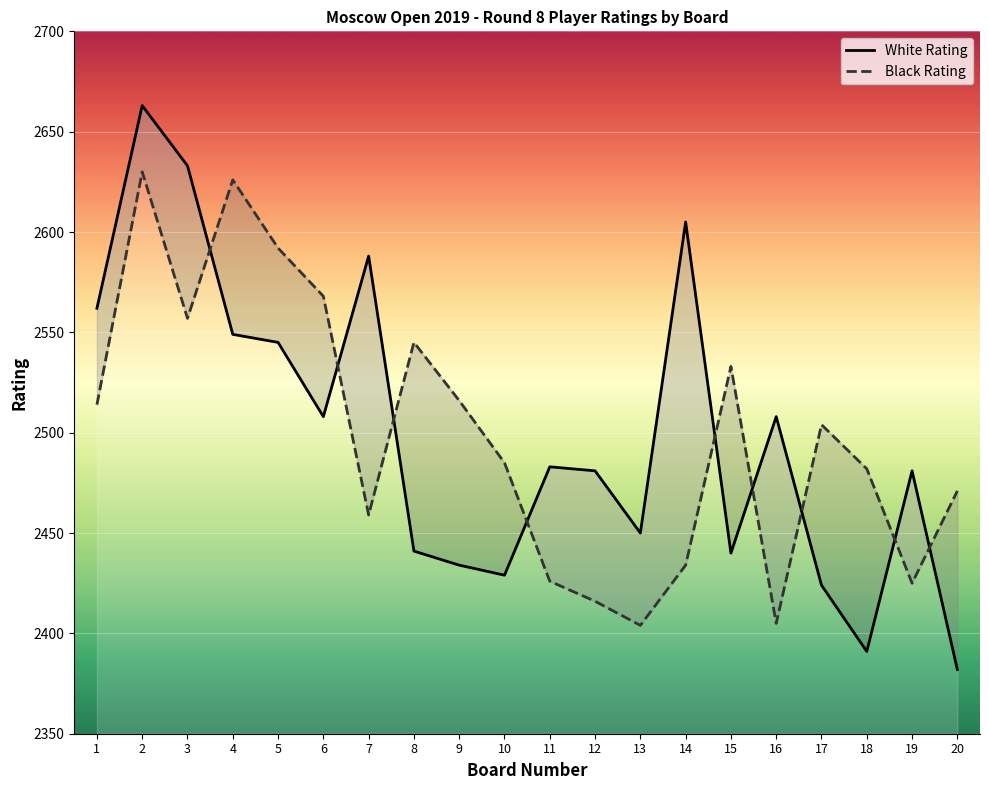

Reading left to right, transcribe all the data shown in this chart.

White Rating: 2562	2663	2633	2549	2545	2508	2588	2441	2434	2429	2483	2481	2450	2605	2440	2508	2424	2391	2481	2382
Black Rating: 2514	2630	2557	2626	2592	2568	2459	2545	2516	2485	2426	2416	2404	2434	2533	2405	2504	2482	2425	2471